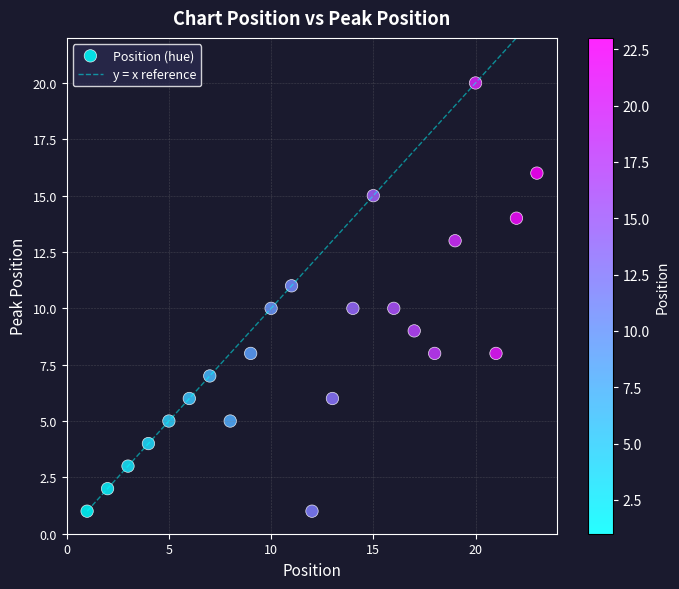

What is the range of Y values (max minus min)?

19